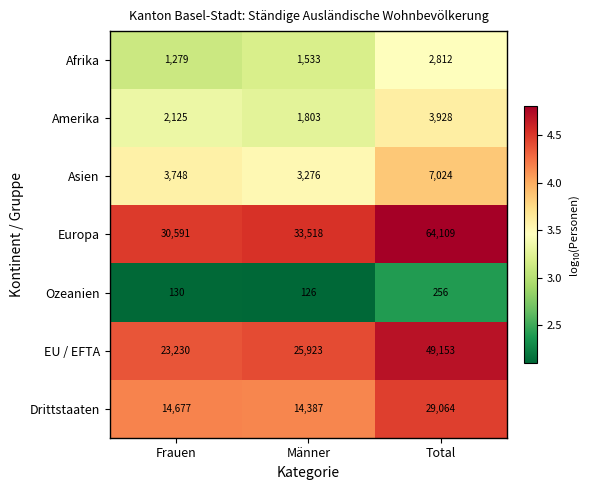

What is the spread (max minus min) of values at Frauen?

30461